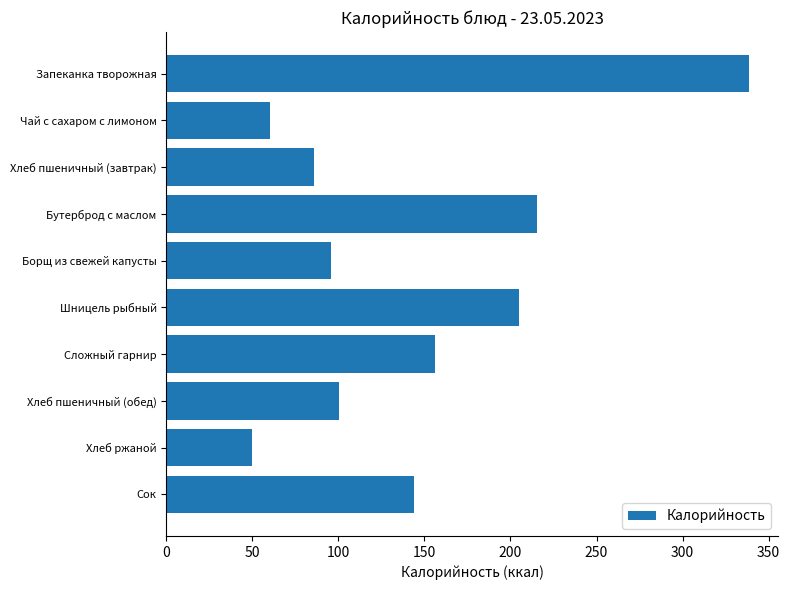

Reading bottom to top, what are all the values shown in this chart?

Сок=144.0	Хлеб ржаной=50.0	Хлеб пшеничный (обед)=100.1	Сложный гарнир=156.0	Шницель рыбный=205.1	Борщ из свежей капусты=95.6	Бутерброд с маслом=215.6	Хлеб пшеничный (завтрак)=85.8	Чай с сахаром с лимоном=60.0	Запеканка творожная=338.6